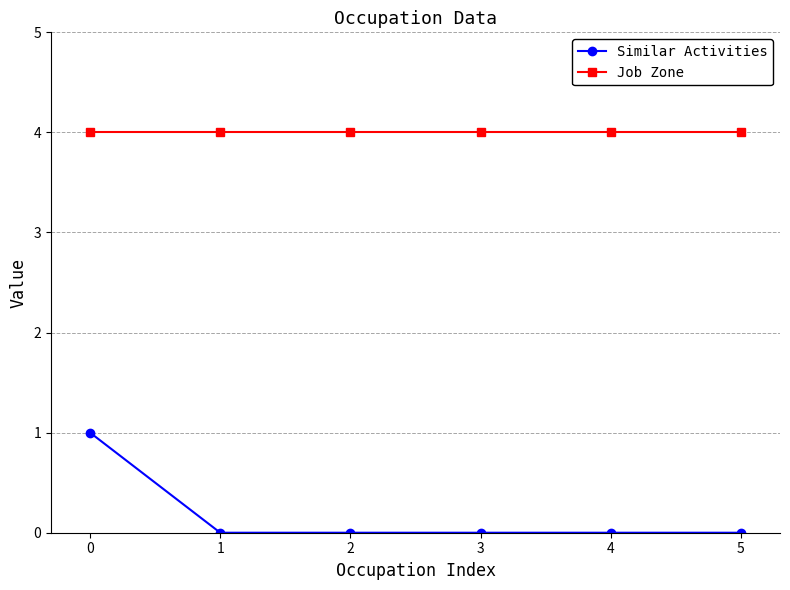

Reading left to right, transcribe all the data shown in this chart.

Similar Activities: 0=1	1=0	2=0	3=0	4=0	5=0
Job Zone: 0=4	1=4	2=4	3=4	4=4	5=4